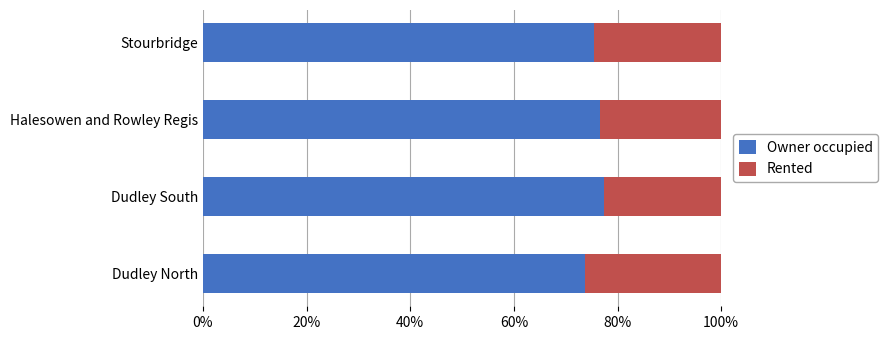

What are all the series names shown in the legend?

Owner occupied, Rented